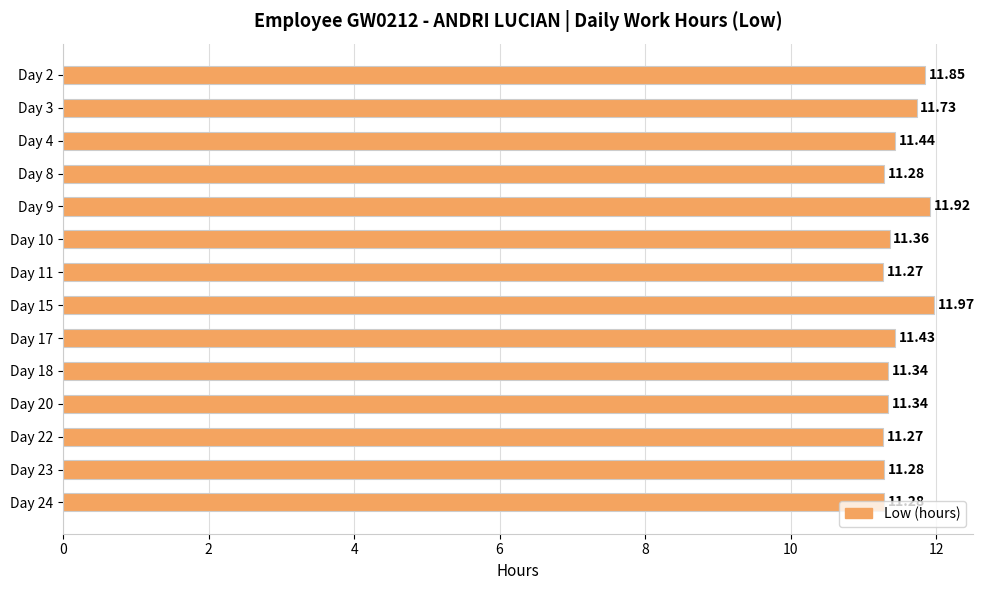

What is the ratio of the value at Day 8 to the value at Day 24?

1.0